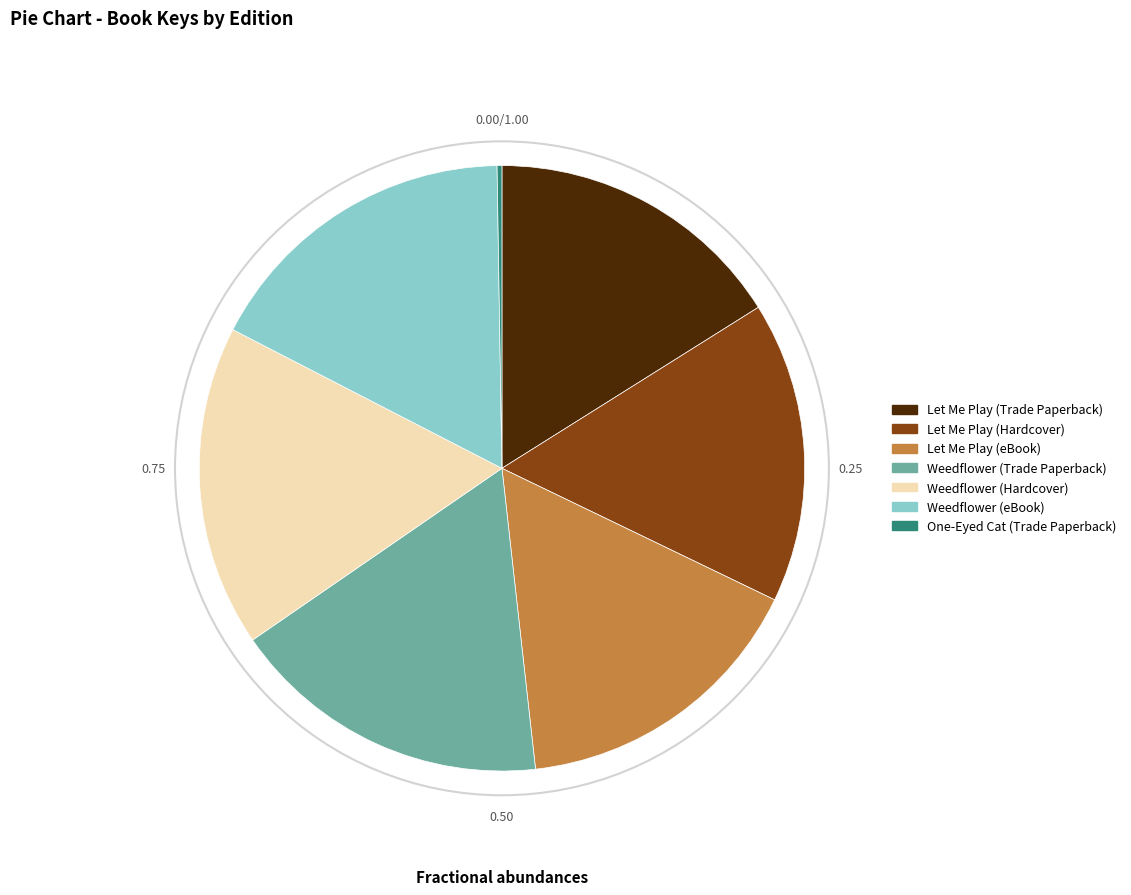

Is there a majority slice in this chart?

No